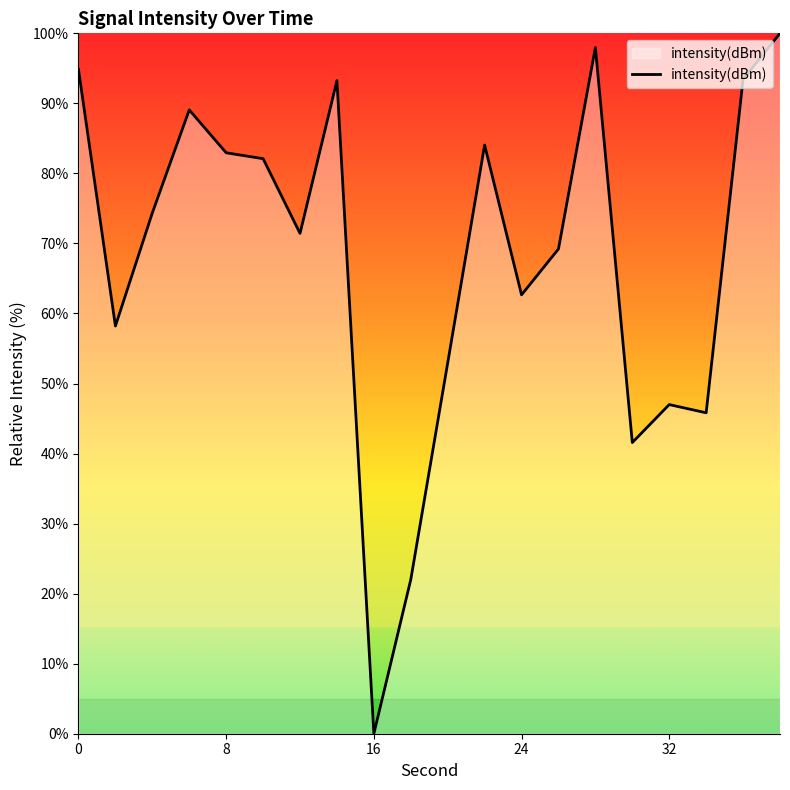

What is the greatest value displayed?

100.0